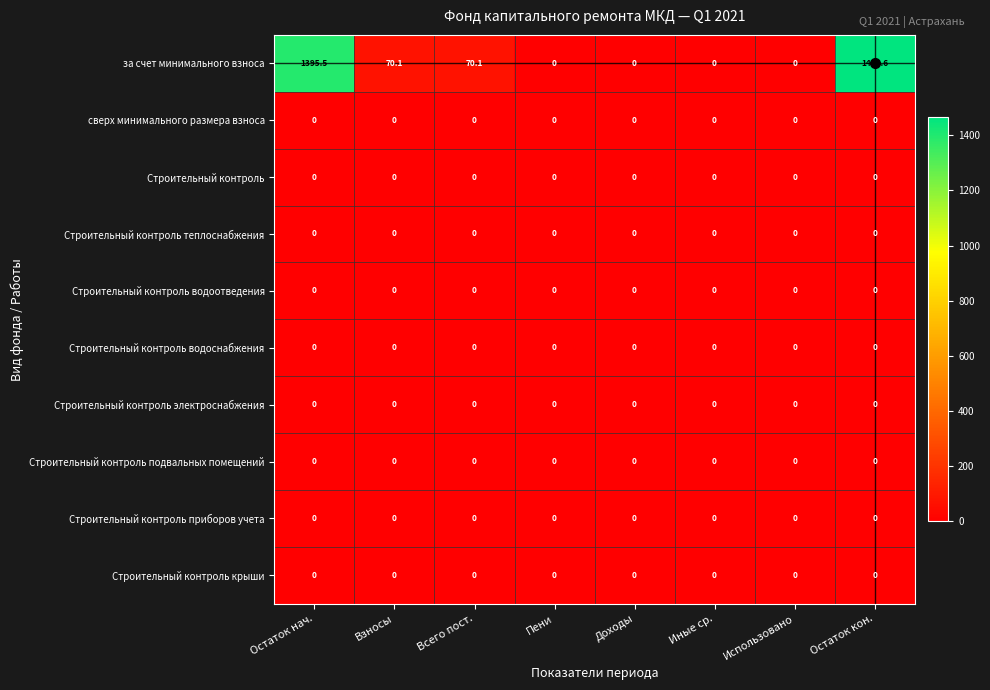

What is the spread (max minus min) of values at Остаток нач.?

1395.5